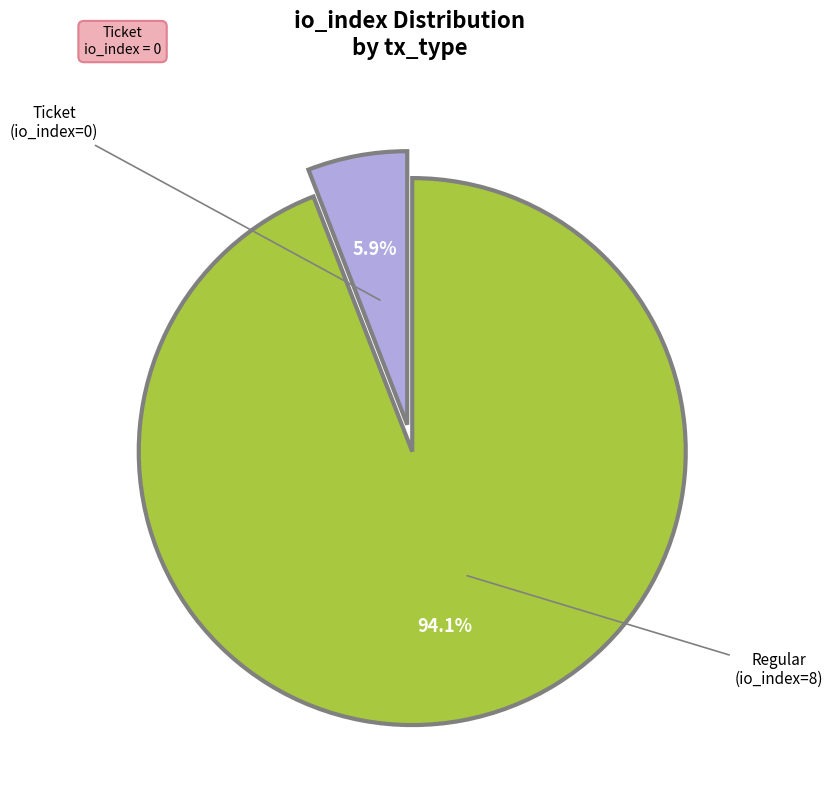

Does any single category account for the majority?

Yes